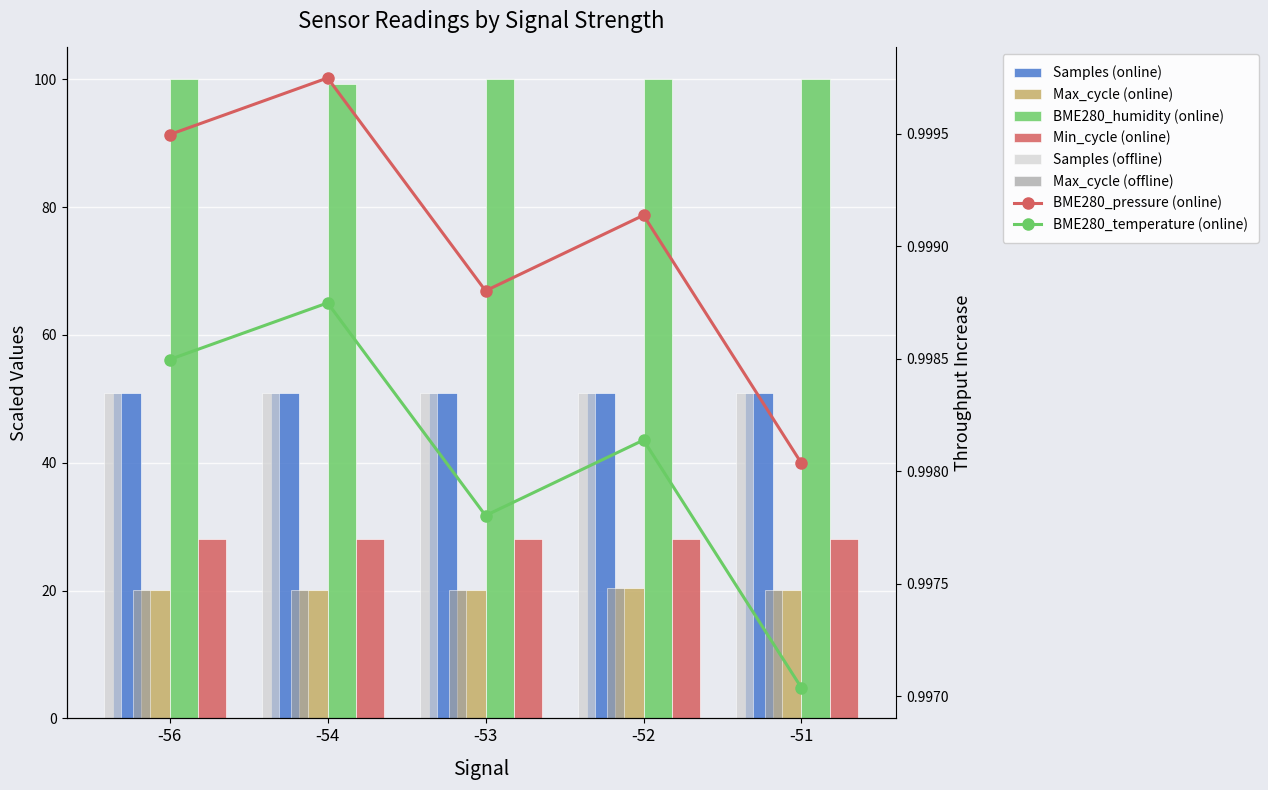

What is the value of the BME280_pressure bar at the 2nd from the left?

1.0